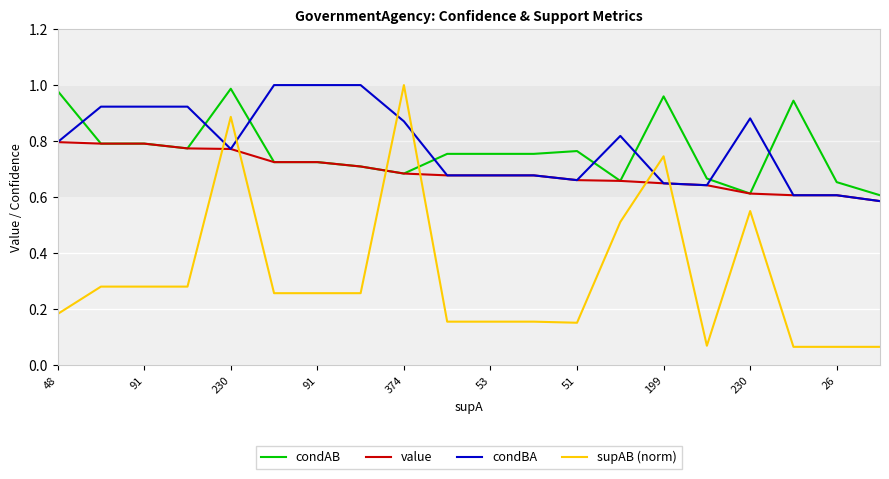

True or false: condBA and condAB cross at least once.

True